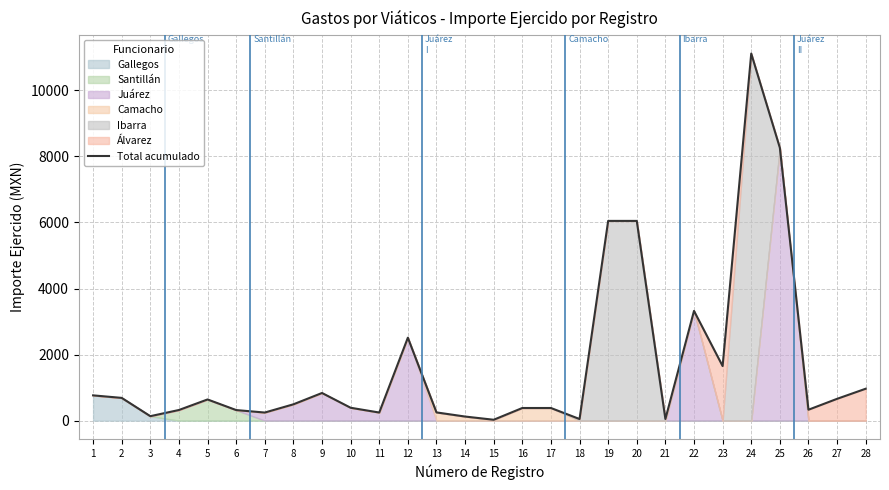

What is the sum of the values at 18 and 8?

543.0